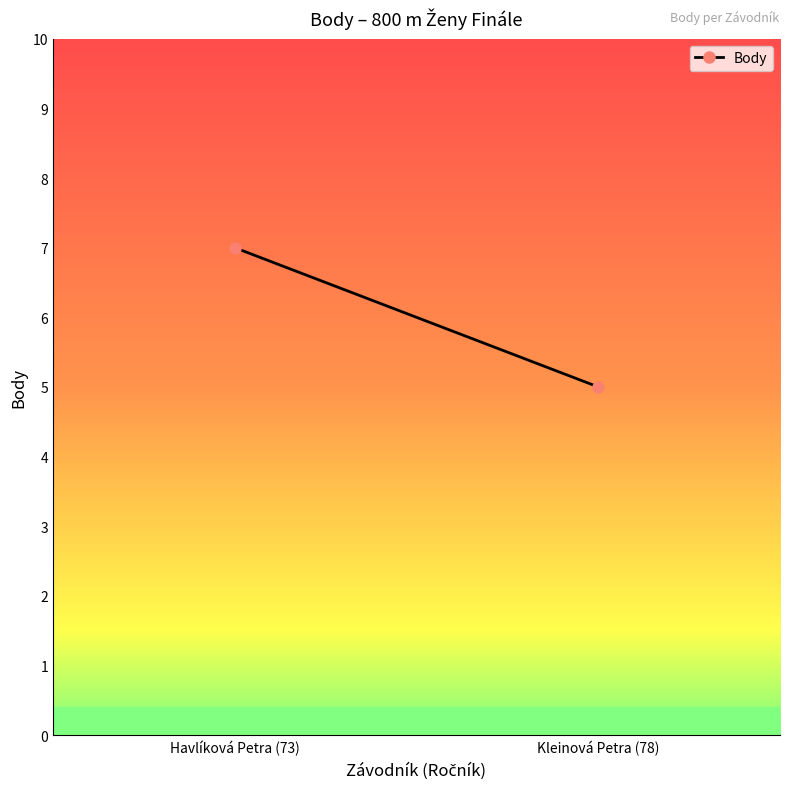

True or false: the data shows 4 at Havlíková Petra (73).

False